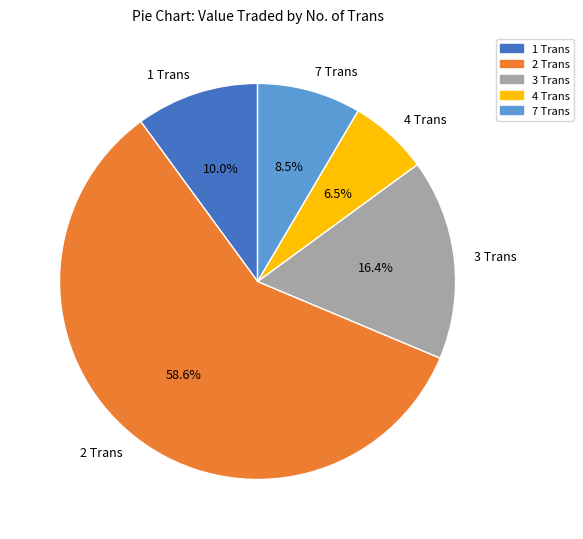

What percentage is NOT represented by 2 Trans?

41.4%